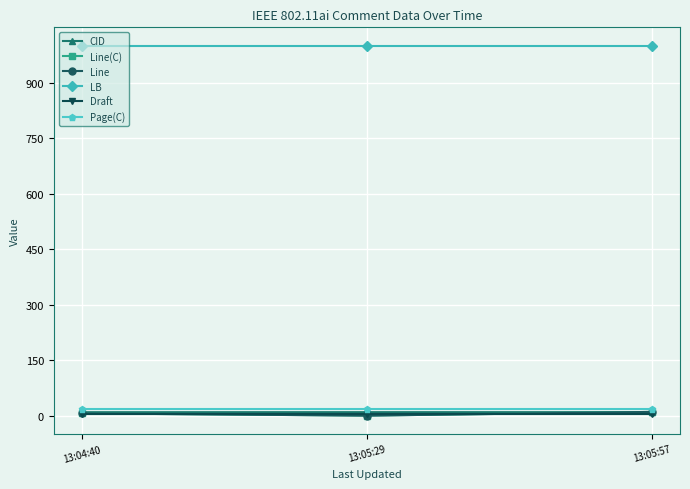

What is the greatest value displayed?

1000.0